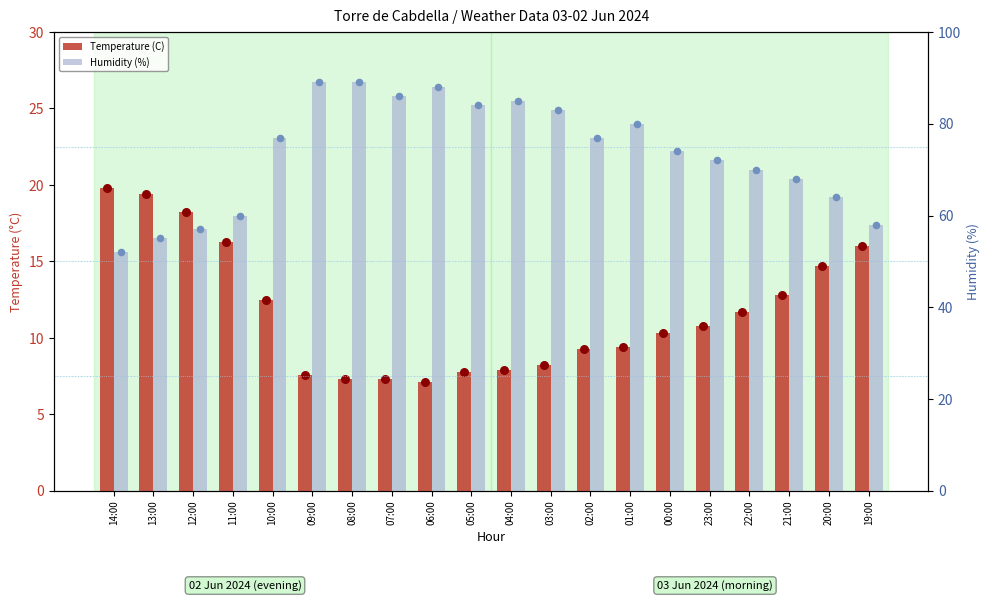

What is the total value across all series at 20:00?

78.7